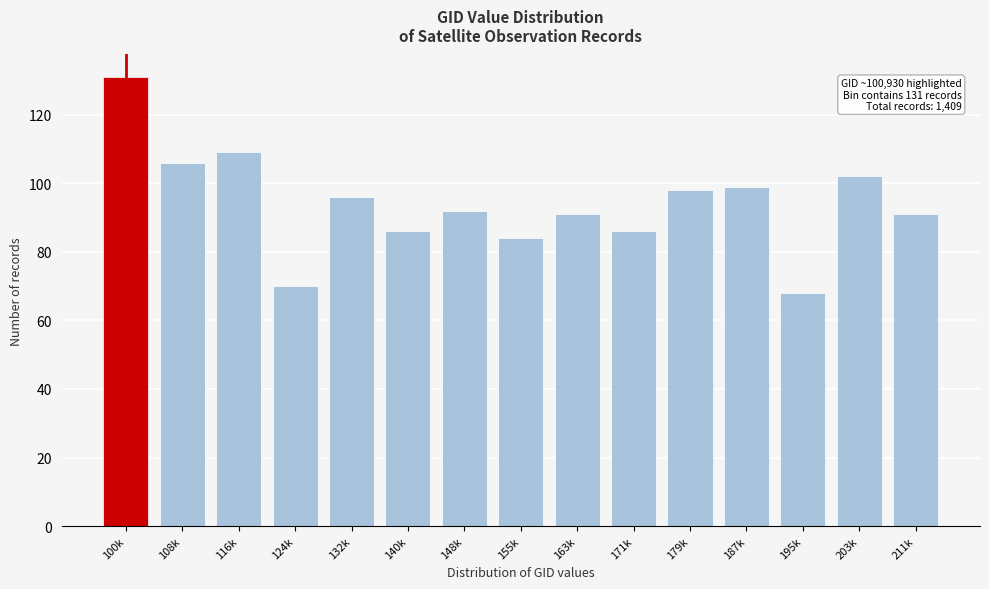

Reading left to right, what are all the values shown in this chart?

100k=131	108k=106	116k=109	124k=70	132k=96	140k=86	148k=92	155k=84	163k=91	171k=86	179k=98	187k=99	195k=68	203k=102	211k=91